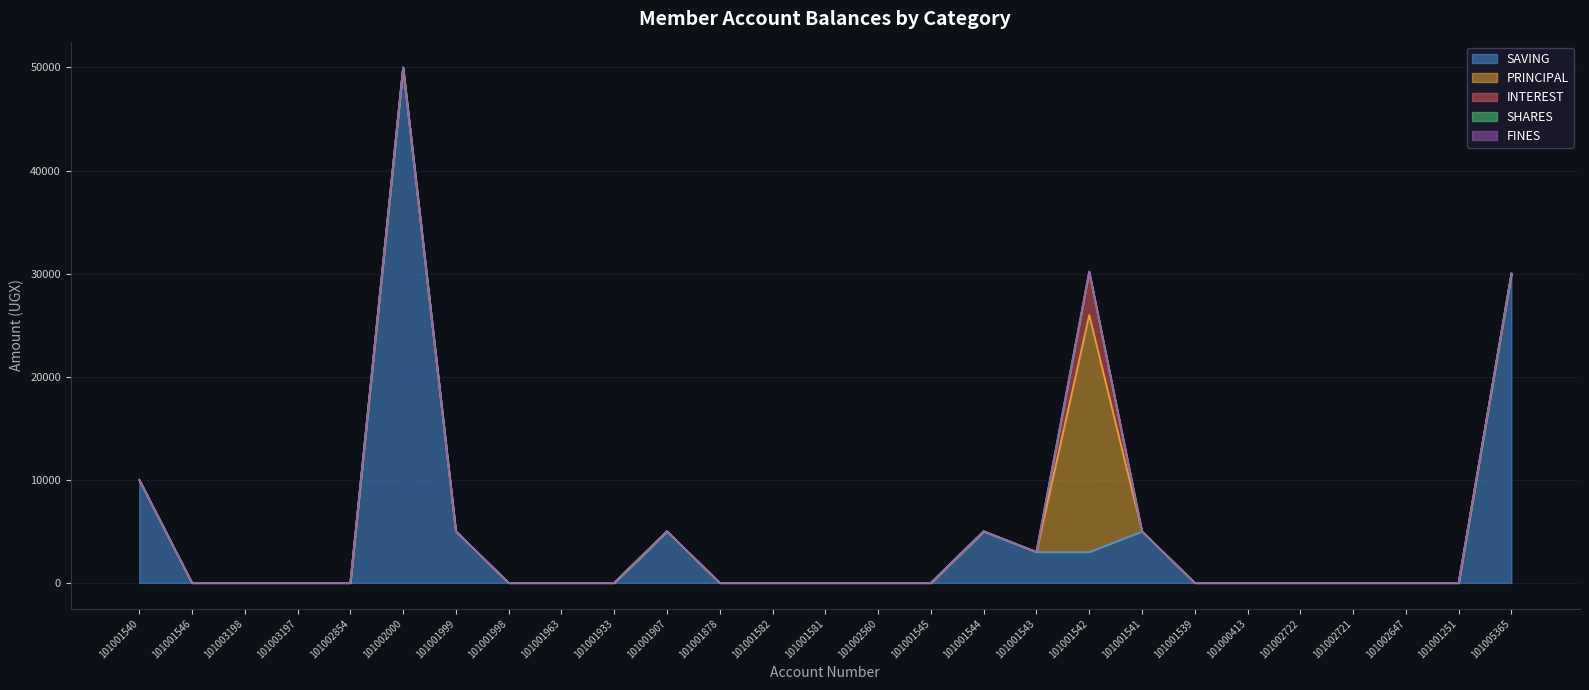

How many interior local peaks does the PRINCIPAL series have?

1